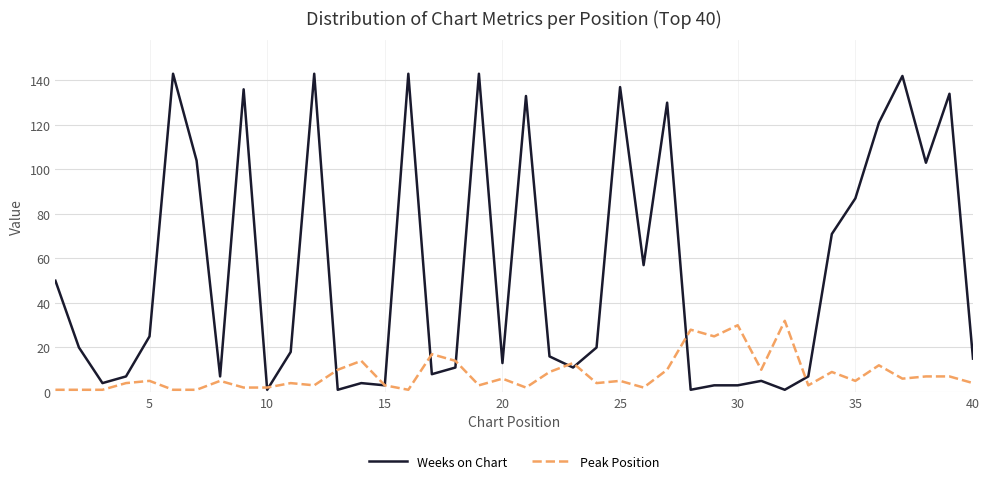

True or false: Weeks on Chart and Peak Position cross at least once.

True